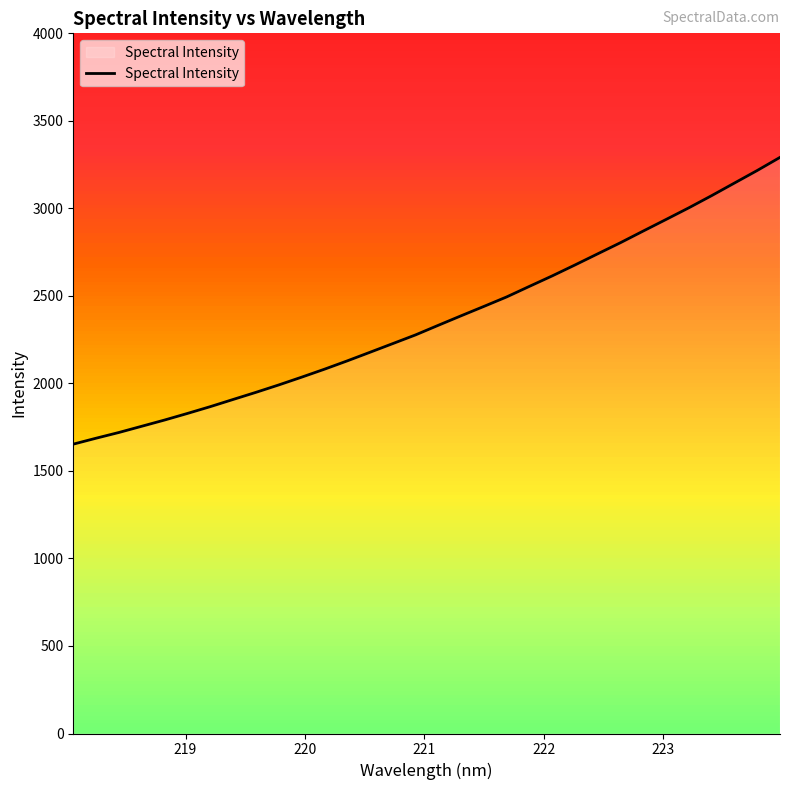

What is the difference between the maximum and minimum values?

1638.3